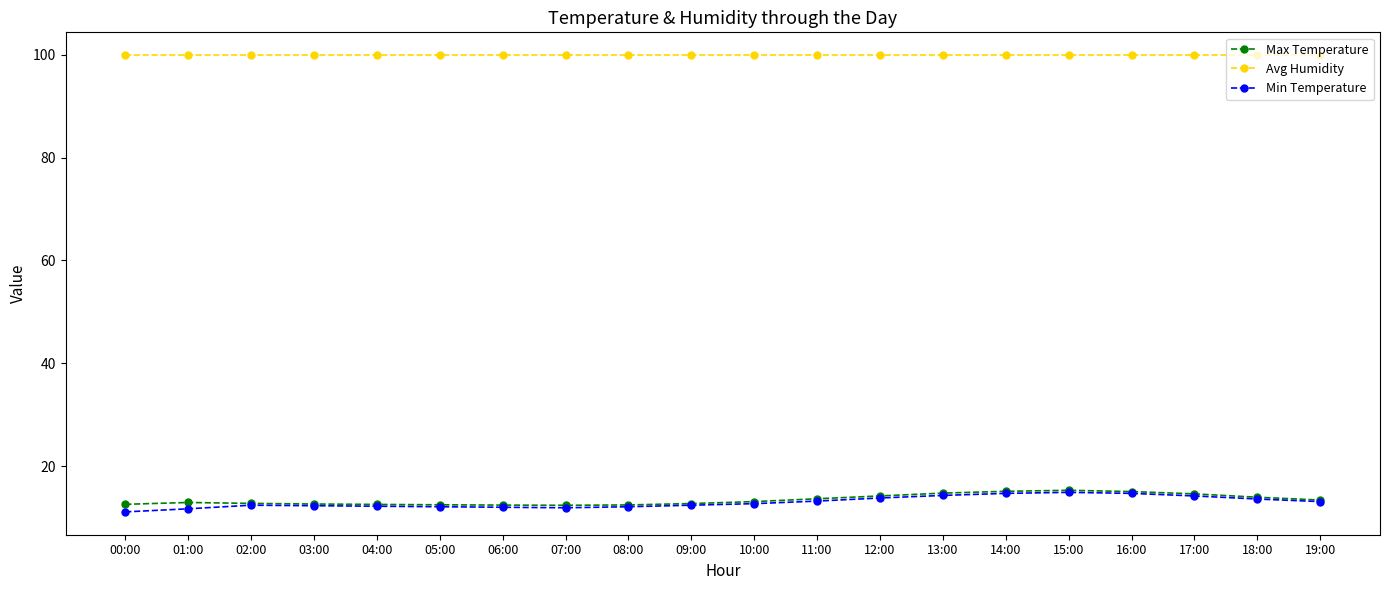

Does the chart have visible grid lines?

No